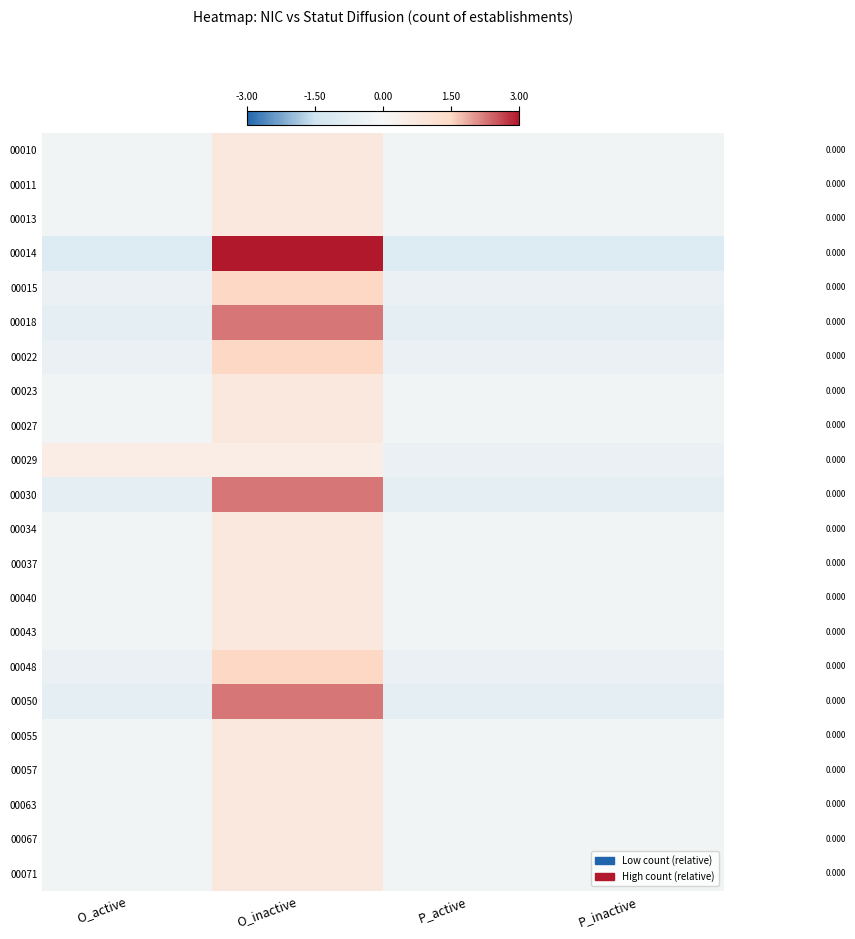

The 00023 series shows -0.1 at O_active. True or false?

False